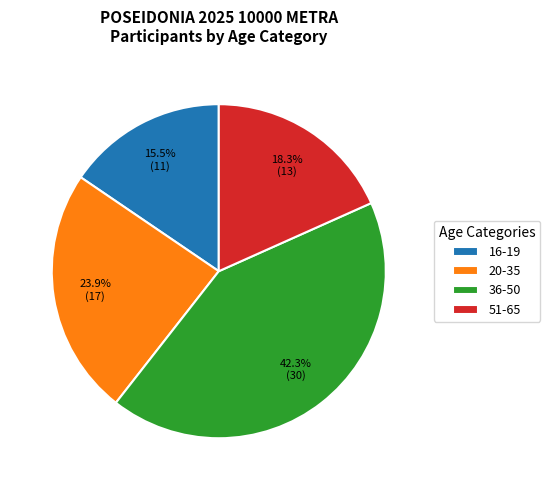

Does 20-35 represent more than half of the total?

No